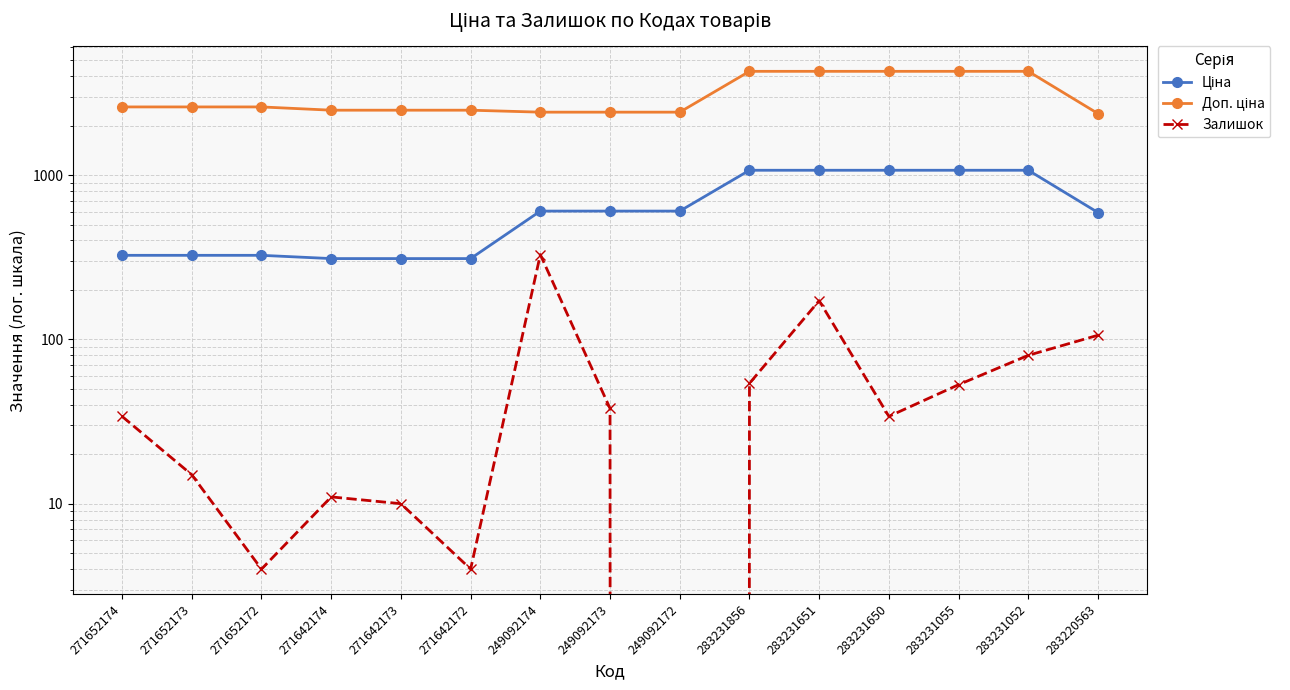

True or false: Доп. ціна has more than 2 points higher than both neighbors.

False